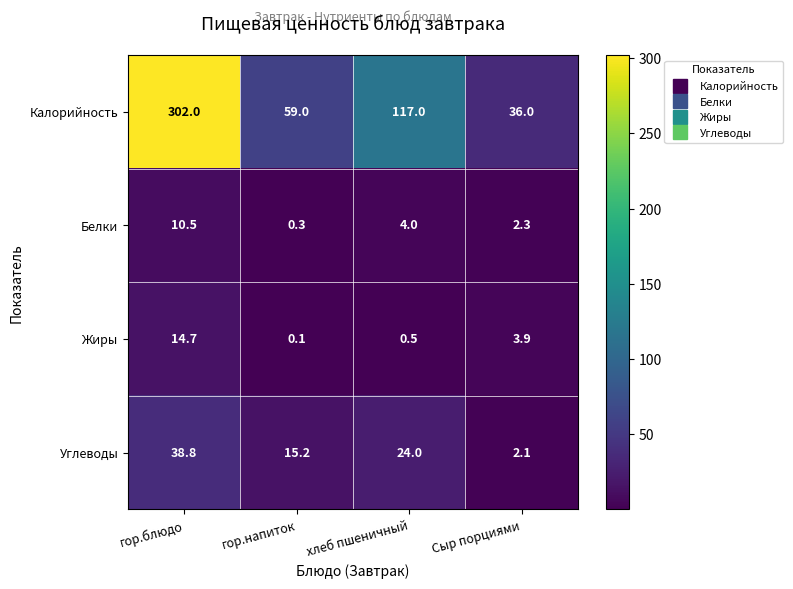

Reading right to left, list all the values displayed in this chart.

Калорийность: 36.0	117.0	59.0	302.0
Белки: 2.3	4.0	0.3	10.5
Жиры: 3.9	0.5	0.1	14.7
Углеводы: 2.1	24.0	15.2	38.8